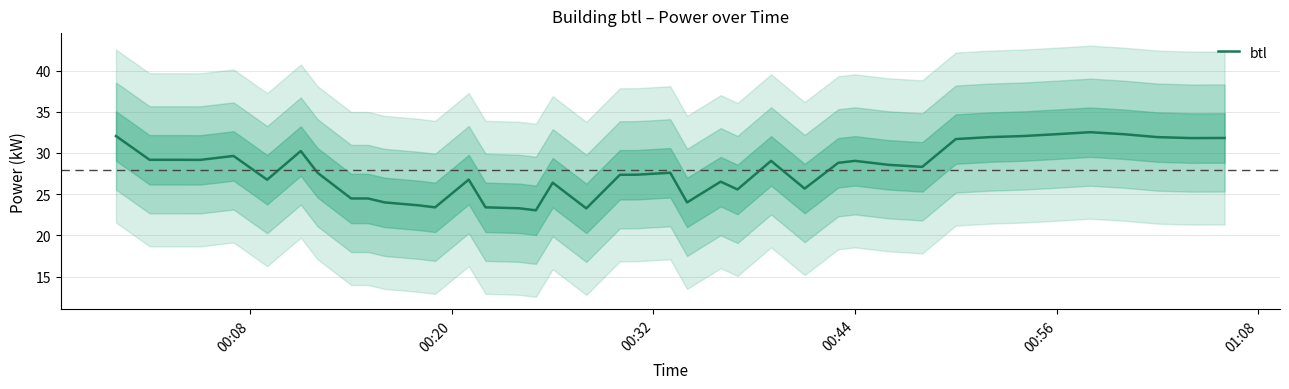

How many points are higher than both their immediate neighbors (excluding endpoints)?

9